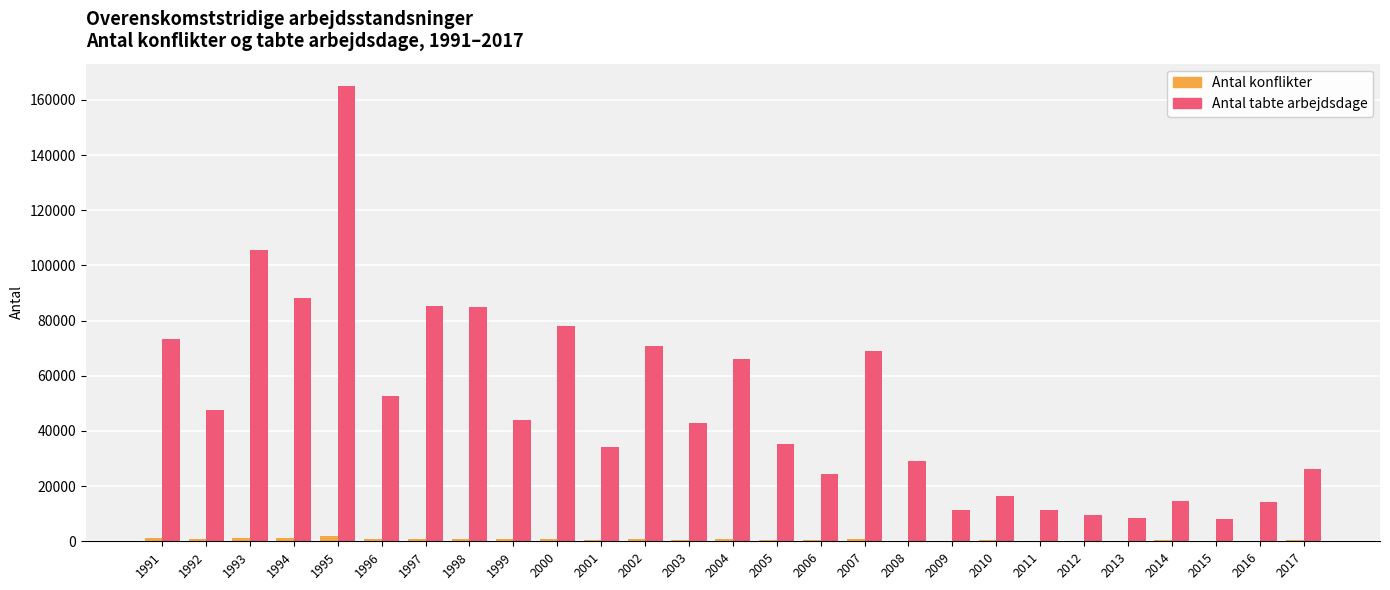

Is the value of Antal konflikter at 2013 greater than the value of Antal tabte arbejdsdage at 1996?

No